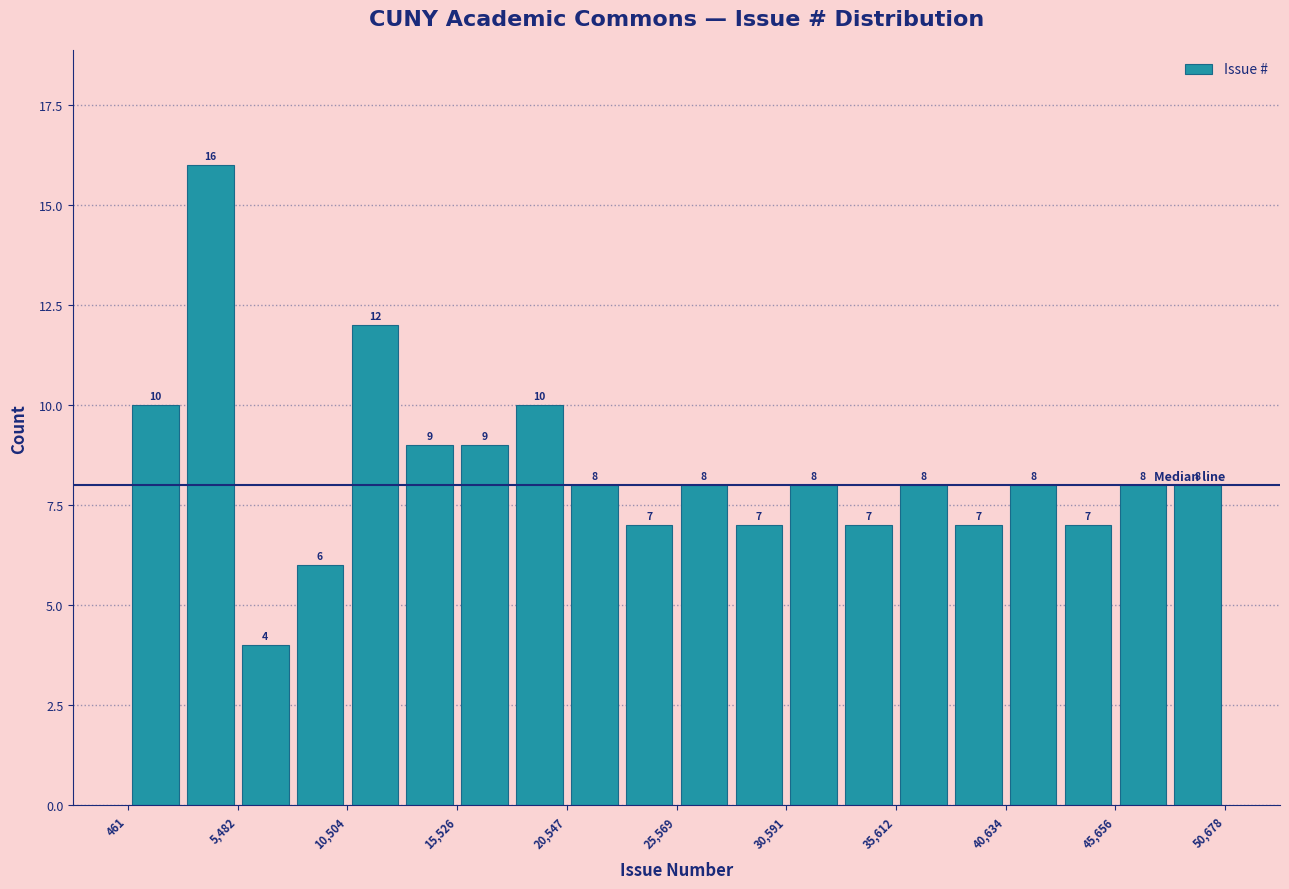

Read against the x-axis, roughly where is the centre of the tallest bar?

4000